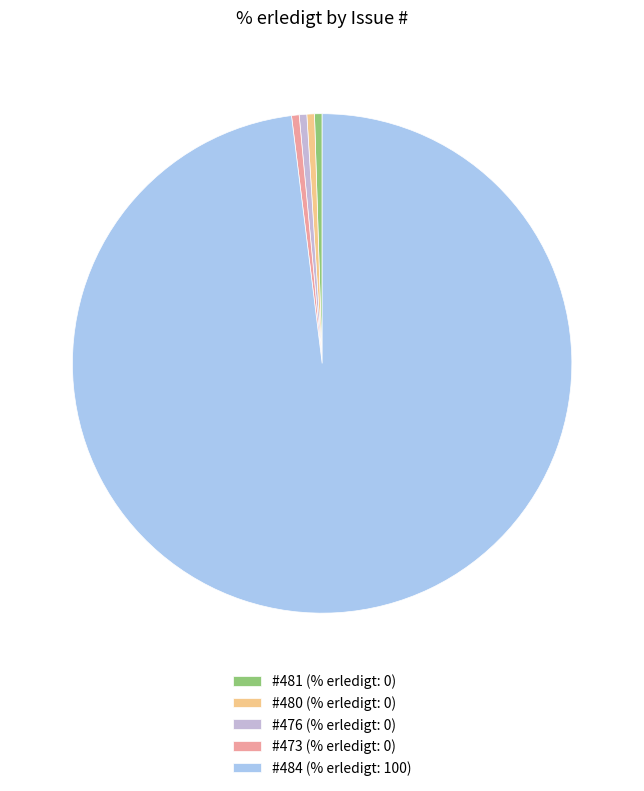

Is #484 (% erledigt: 100) the majority of the pie?

Yes